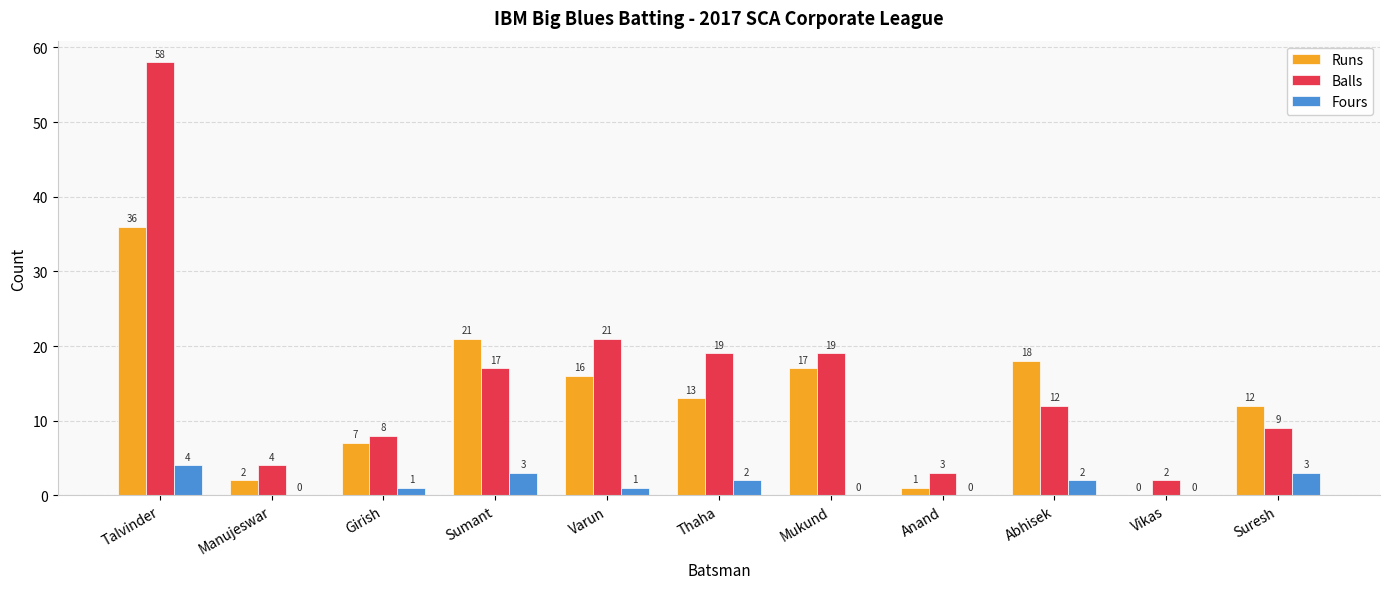

What are all the series names shown in the legend?

Runs, Balls, Fours